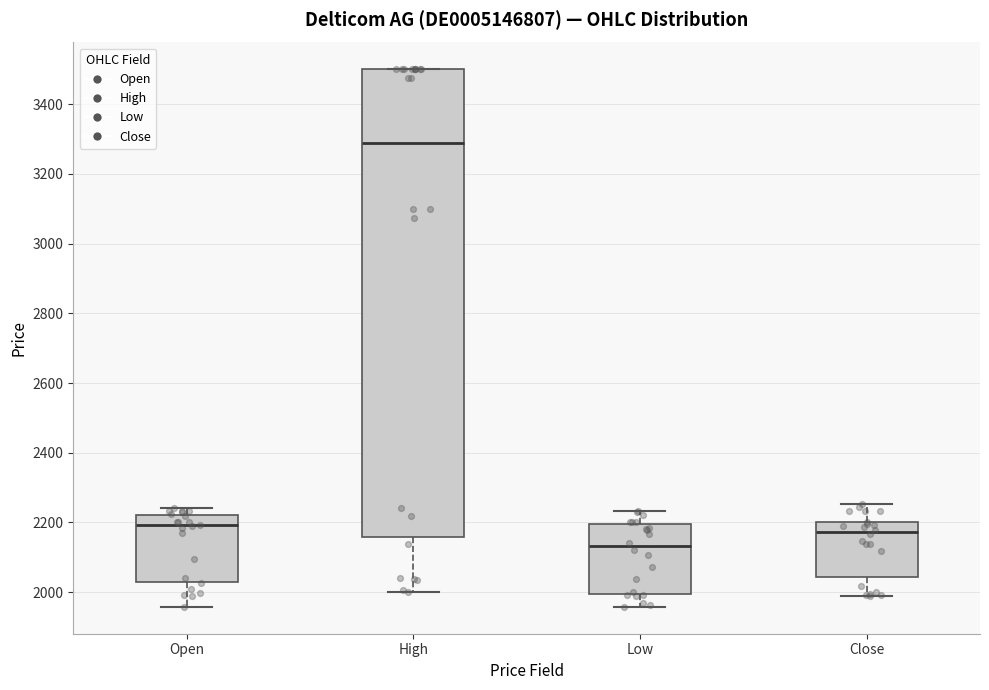

Comparing the boxes themselves (not the whiskers), which one is the tallest?

High